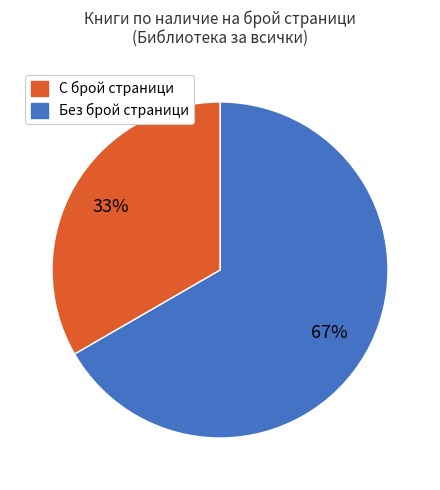

To the nearest percent, what is the average slice percentage?

50%